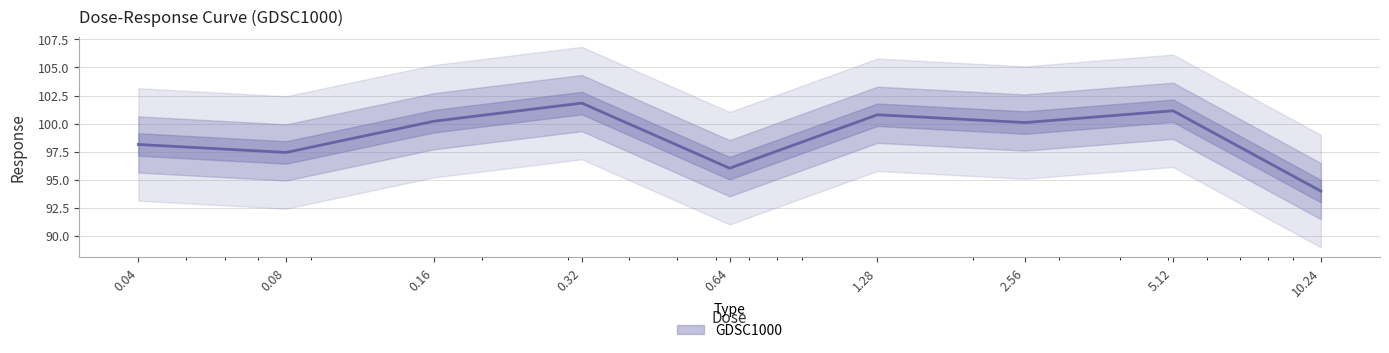

What is the difference between the maximum and minimum values?

7.8